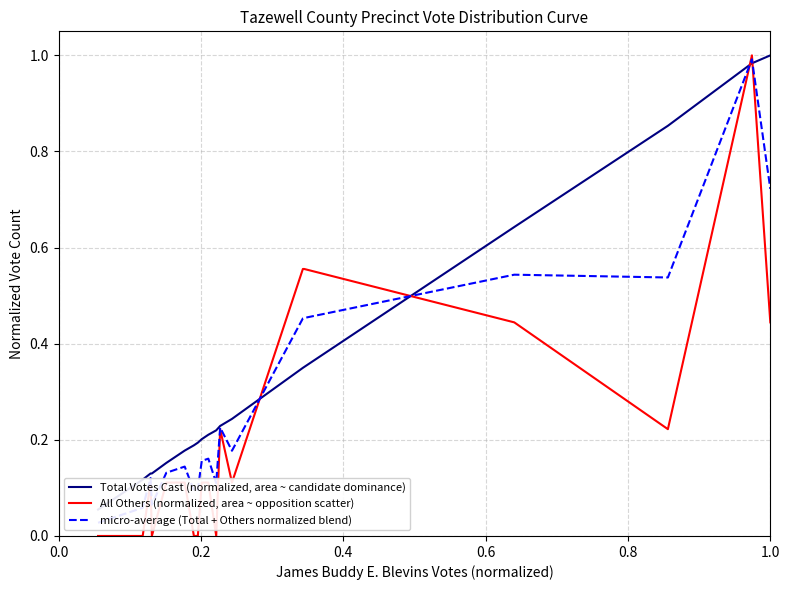

What is the maximum value for All Others (normalized, area ~ opposition scatter)?

1.0